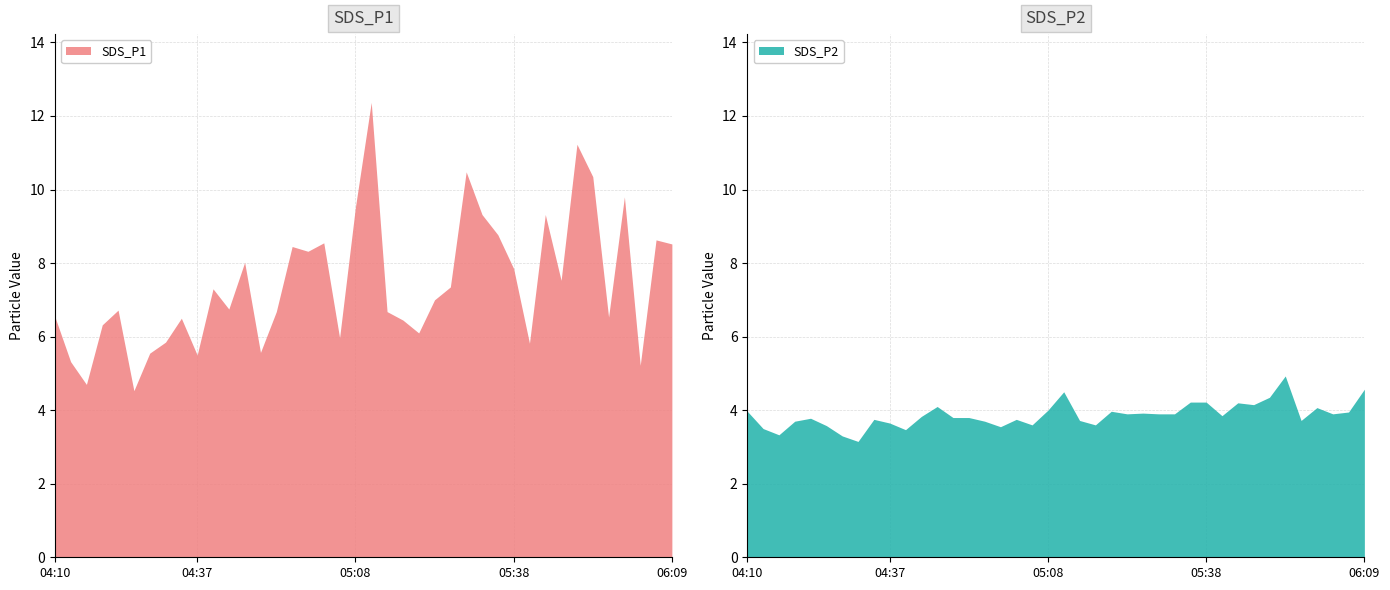

What is the difference between the highest and lowest values at 2023/06/05 05:05:13?

2.4